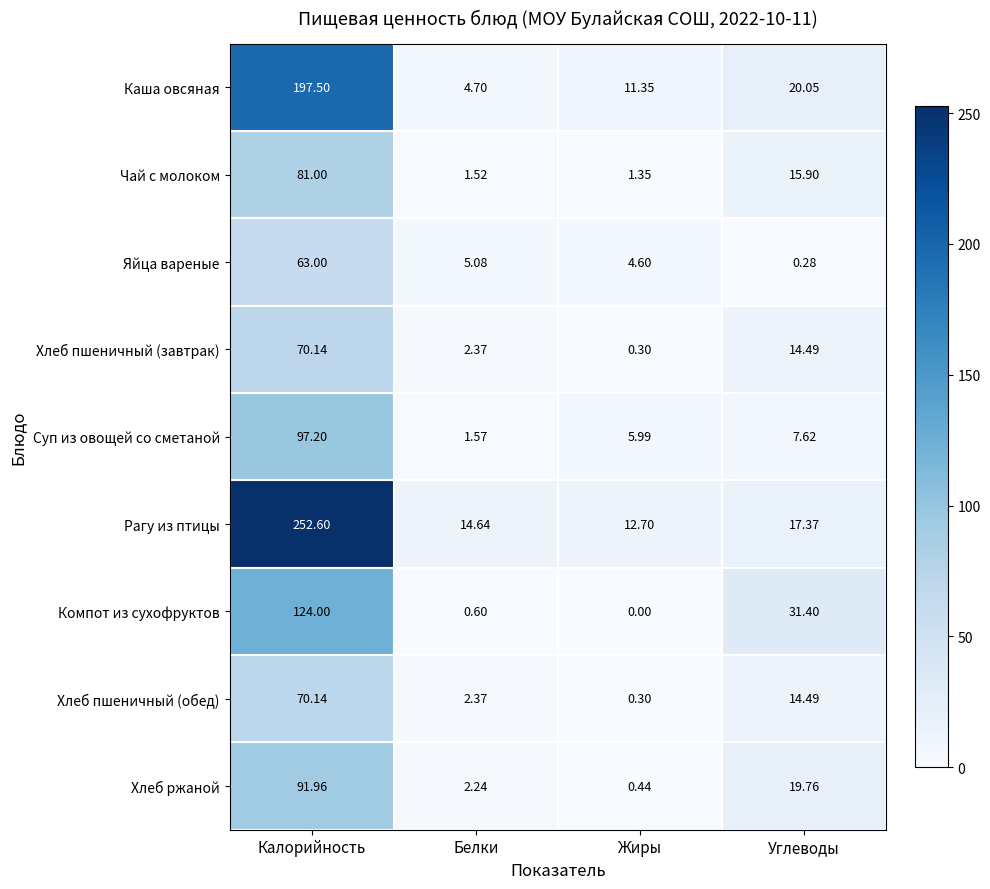

At which category is the sum across all series the highest?

Калорийность